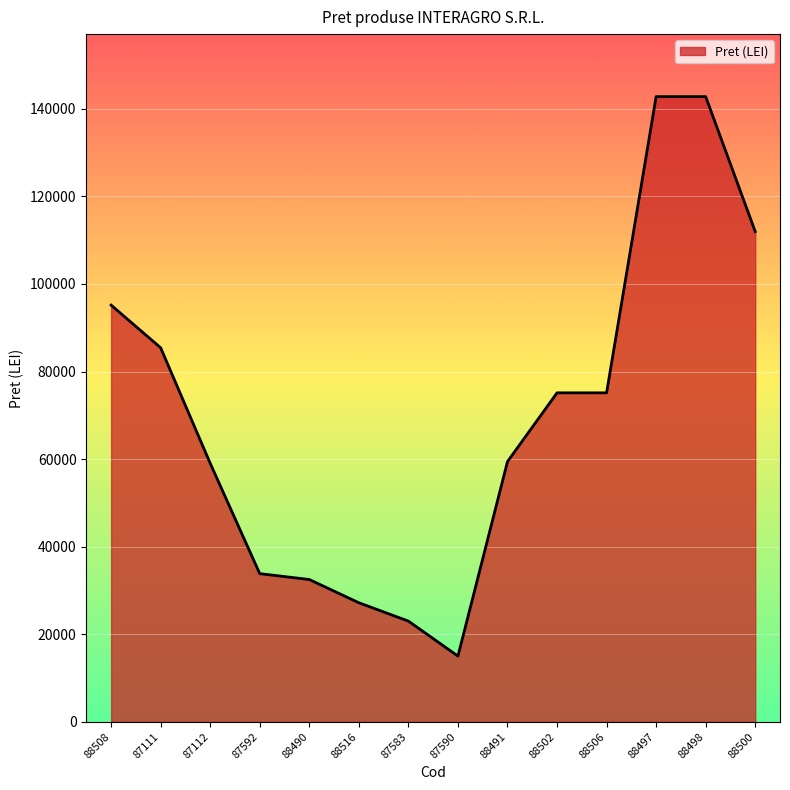

Between 88490 and 88500, which is larger?

88500